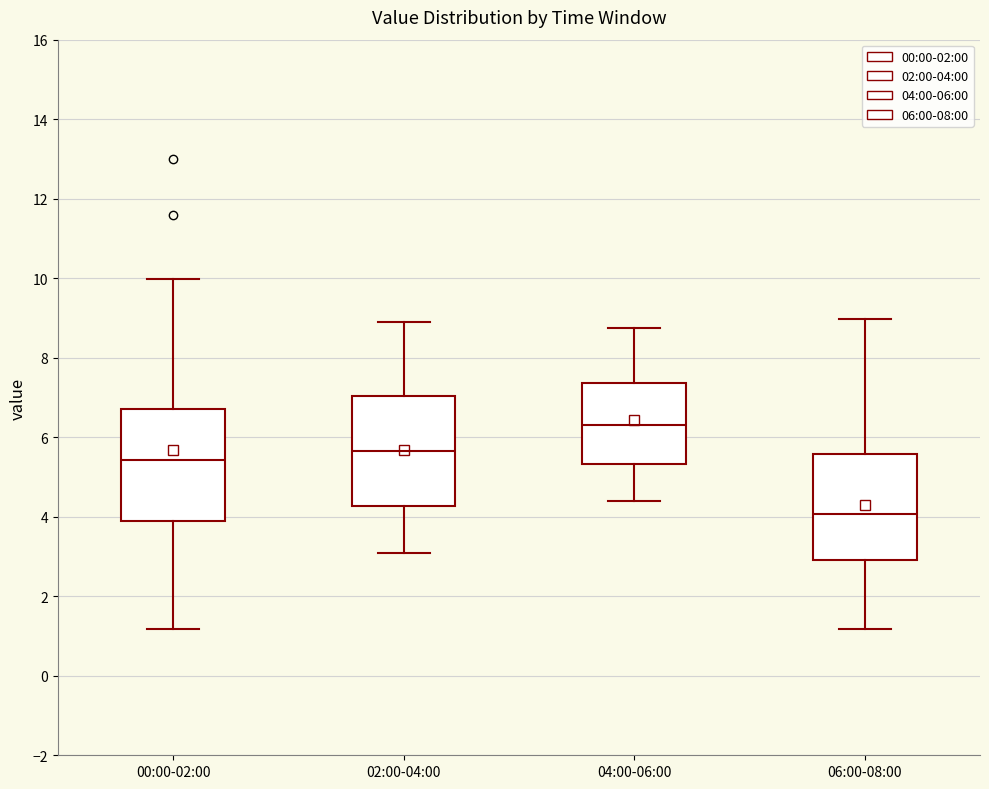

Reading left to right, read every box against the y-axis: the position of its median line, the range the box covers, and the ends of its whiskers. The values are not printed on the chart, so give them approximately, as read against the axis.

00:00-02:00: median 5.4, box 4.0 to 6.8, whiskers 1.2 to 10.0
02:00-04:00: median 5.6, box 4.2 to 7.0, whiskers 3.2 to 9.0
04:00-06:00: median 6.4, box 5.4 to 7.4, whiskers 4.4 to 8.8
06:00-08:00: median 4.0, box 3.0 to 5.6, whiskers 1.2 to 9.0